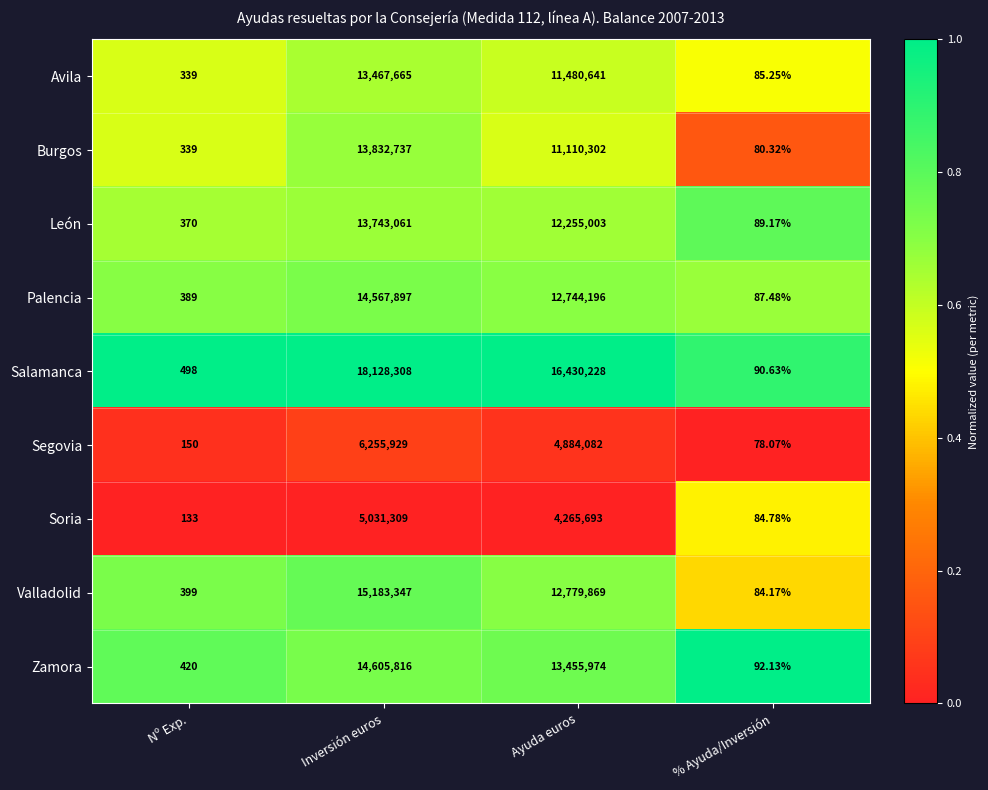

At which label does Avila first exceed 11480641?

Inversión euros